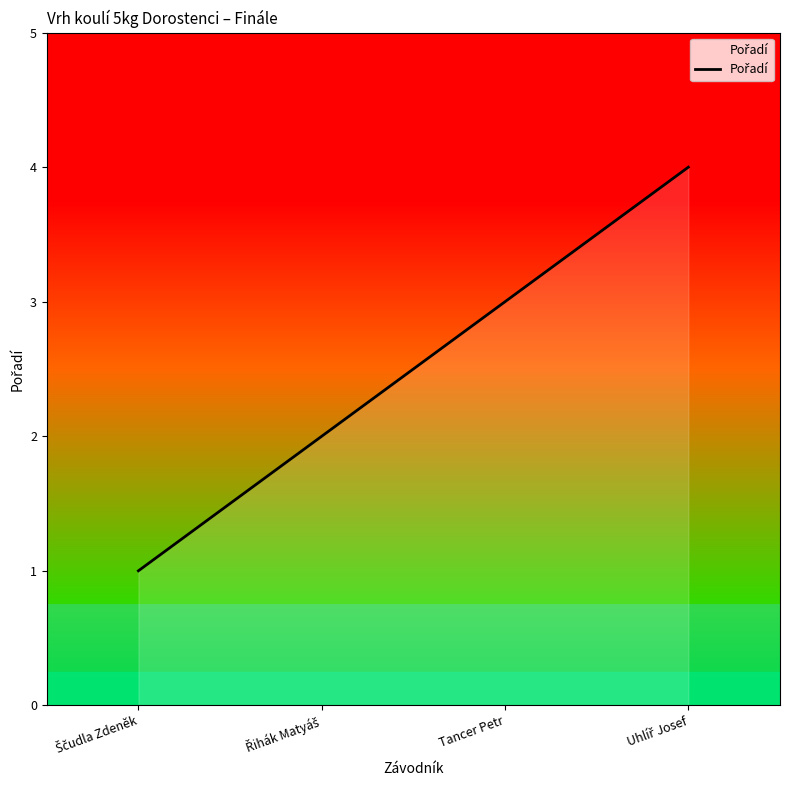

True or false: the data shows 2 at Tancer Petr.

False